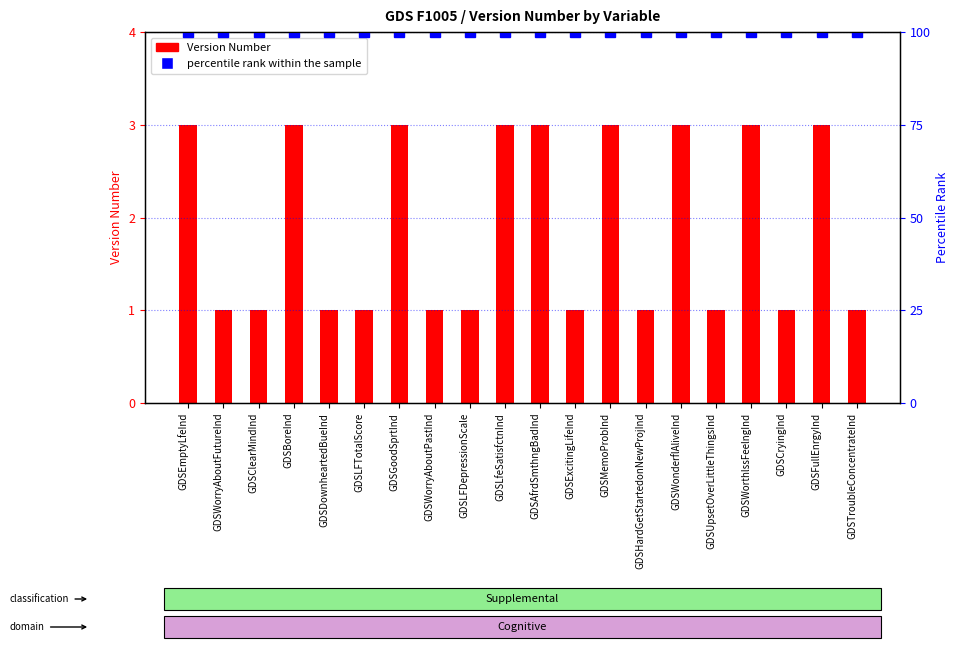

Which category has the lowest value across all series?

GDSWorryAboutFutureInd